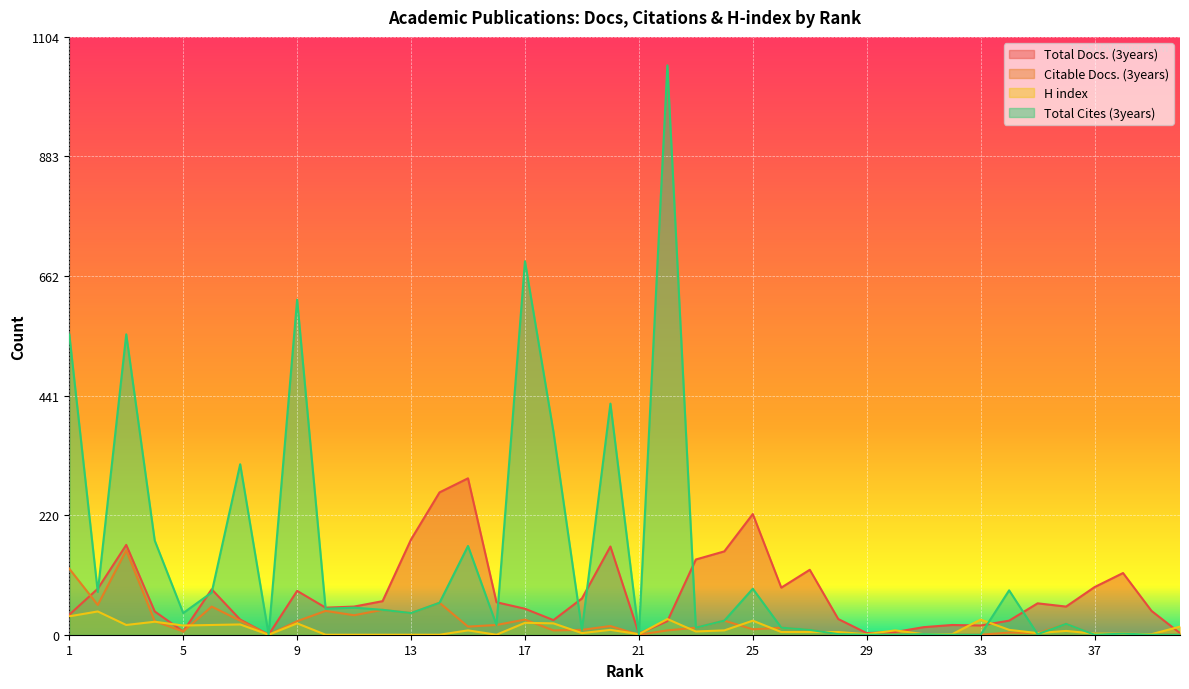

What are all the series names shown in the legend?

Total Docs. (3years), Citable Docs. (3years), H index, Total Cites (3years)